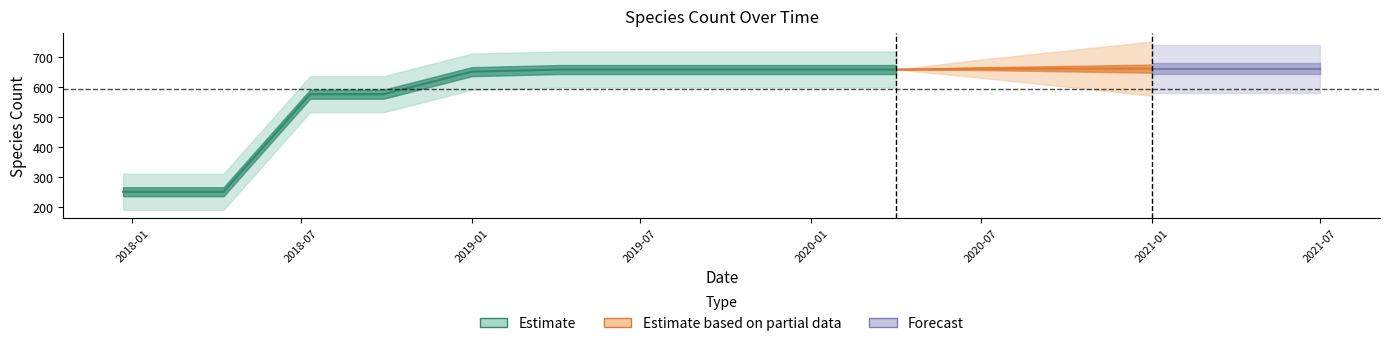

Reading right to left, what are all the values shown in this chart?

660	660	660	660	660	657	657	657	657	657	650	575	575	251	251